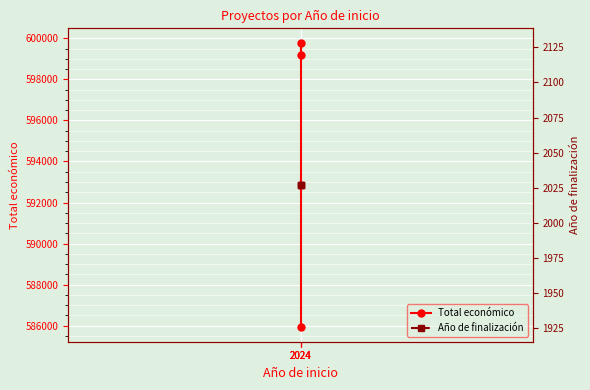

Reading right to left, list all the values displayed in this chart.

Total económico: 599211	599792	585914
Año de finalización: 2027	2027	2027